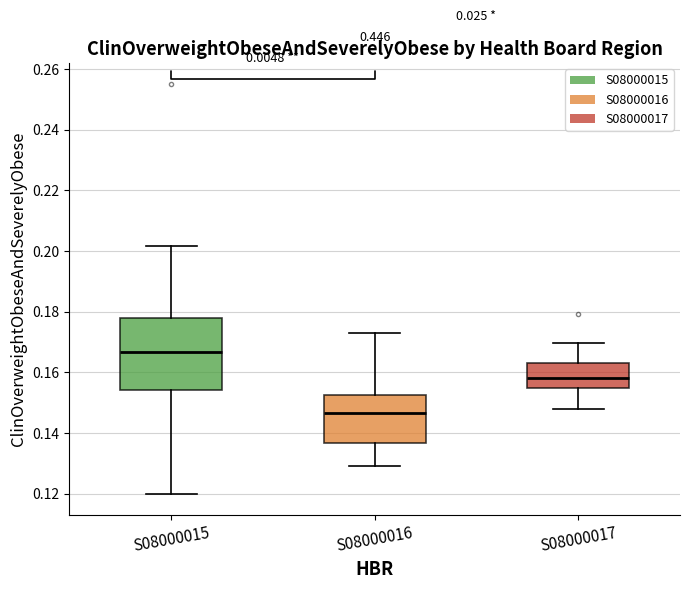

Where is the upper edge of the box for S08000015 on the y-axis? The values are not printed on the chart, so give them approximately, as read against the axis.

0.178